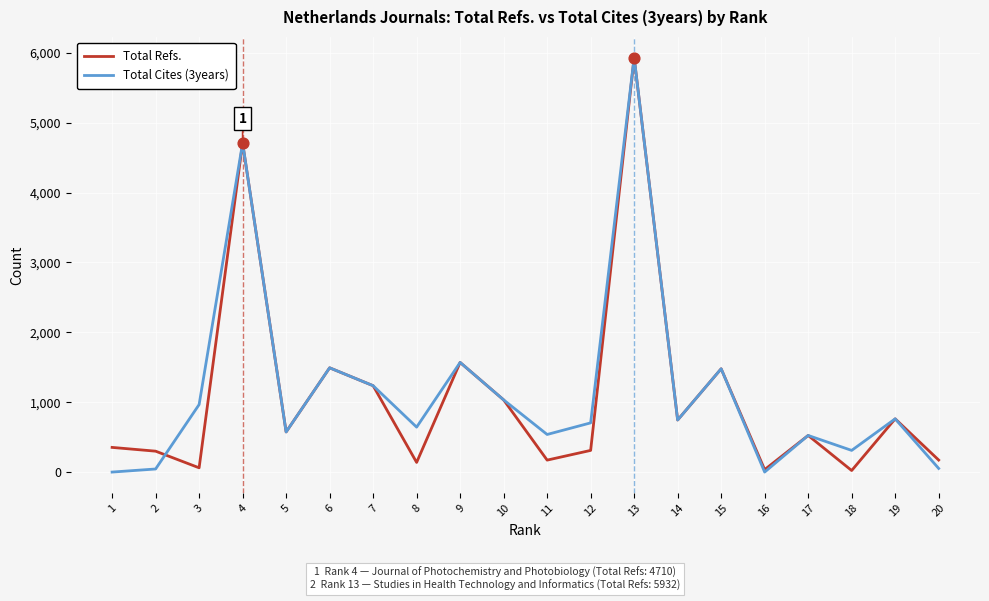

The value of Total Refs. at 5 is 574. True or false?

True